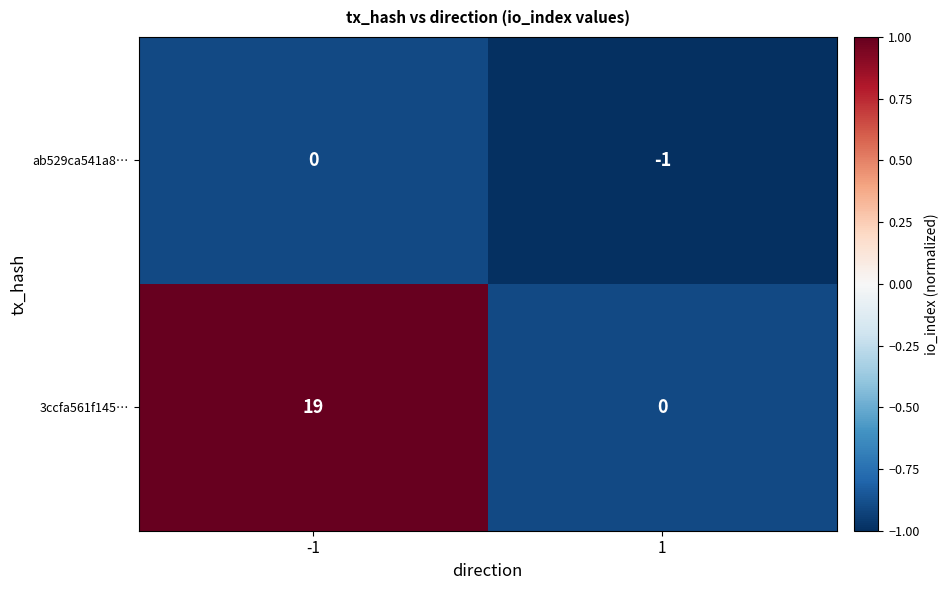

What is the average value of the 3ccfa561f145… series?

10